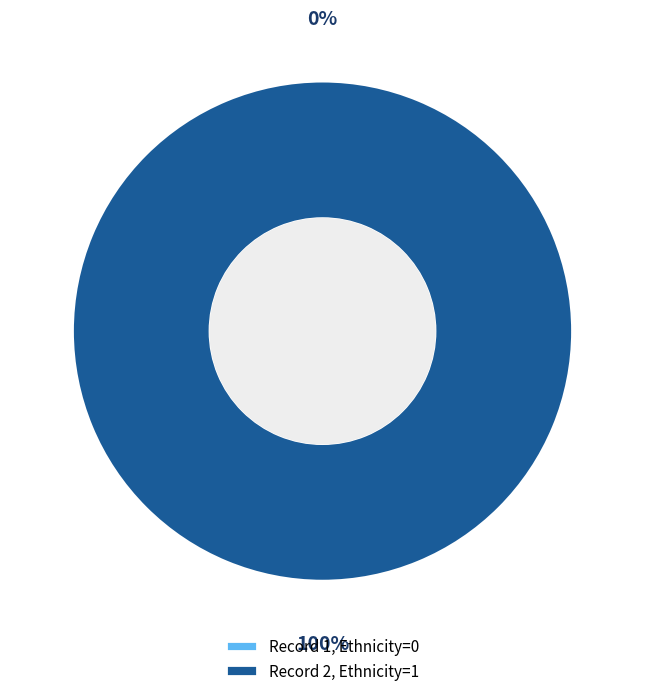

Rank the categories by value from highest to lowest.

2, 1